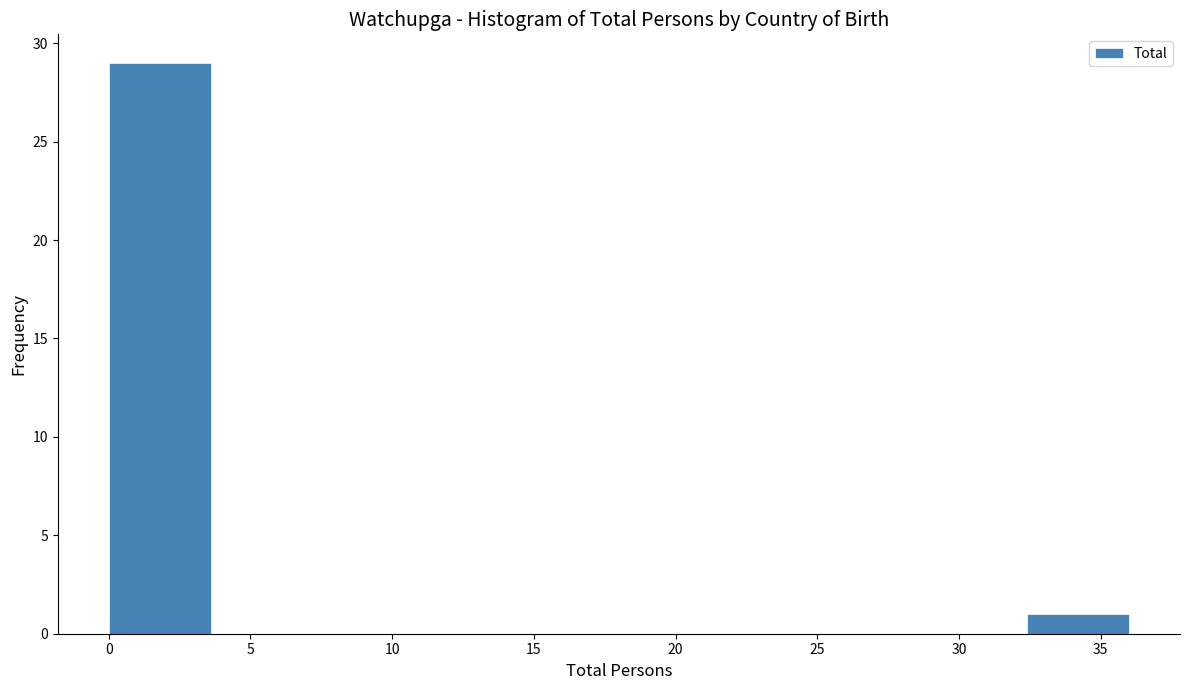

Reading left to right, list every bar in this chart as the range it spans on the x-axis followed by its height. Neither the bar edges nor the heights are printed on the chart, so give them approximately, as read against the axes.

0.0 to 3.6: 29
3.6 to 7.2: 0
7.2 to 10.8: 0
10.8 to 14.4: 0
14.4 to 18.0: 0
18.0 to 21.6: 0
21.6 to 25.2: 0
25.2 to 28.8: 0
28.8 to 32.4: 0
32.4 to 36.0: 1